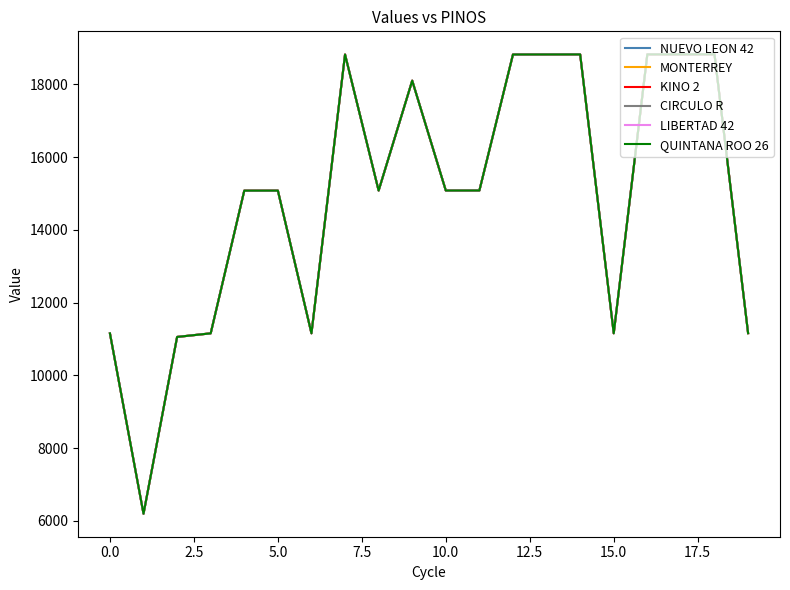

How many lines are shown in the chart?

6